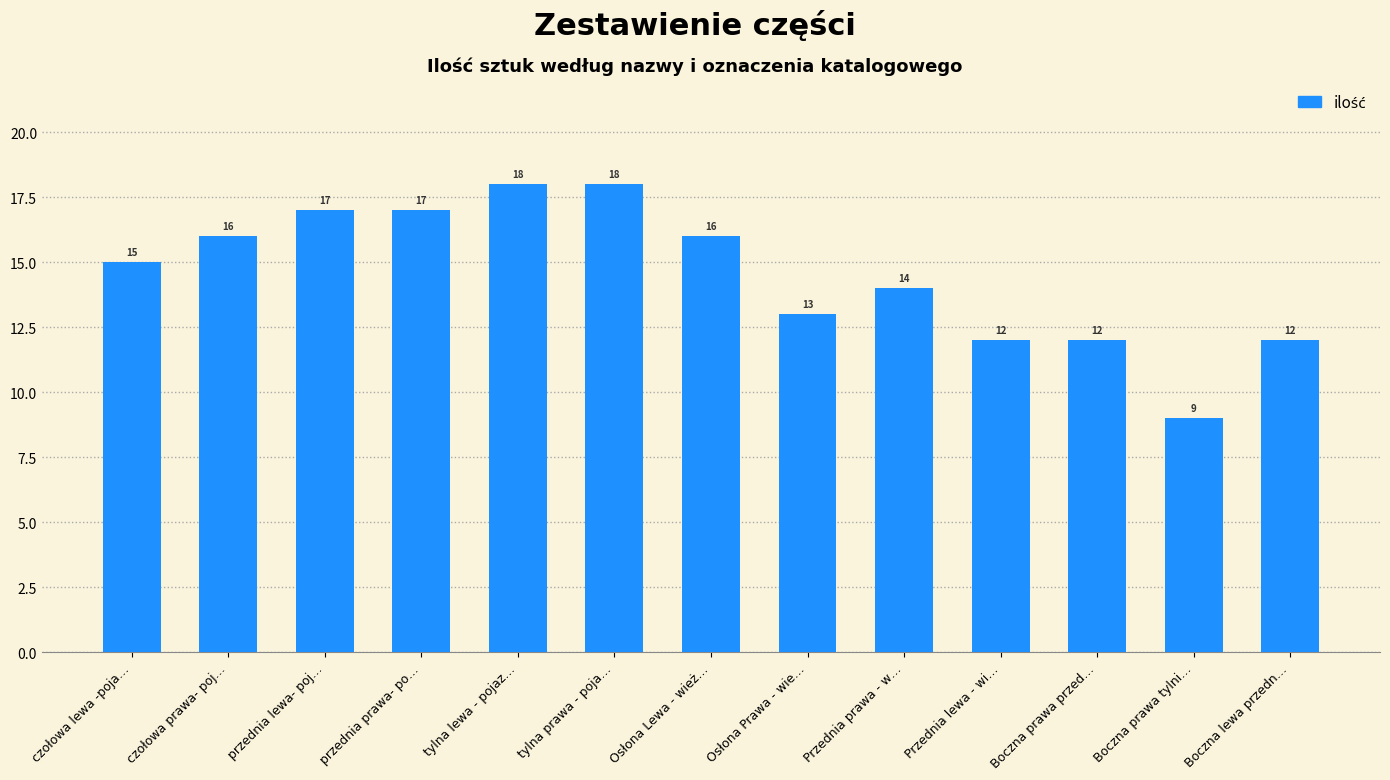

At which label is the value closest to 13?

Osłona Prawa - wie…